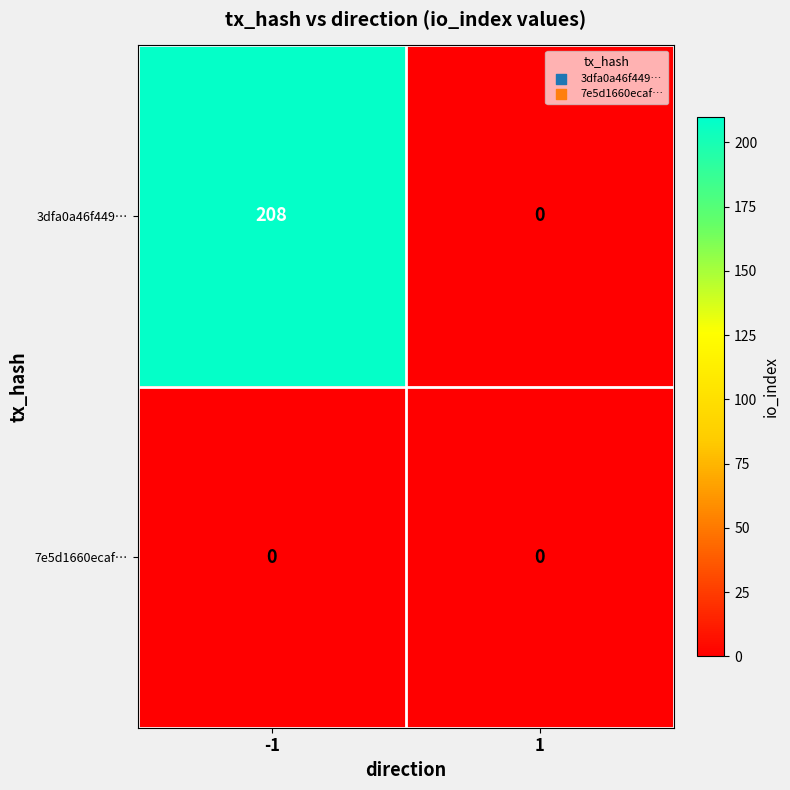

What is the greatest value displayed?

208